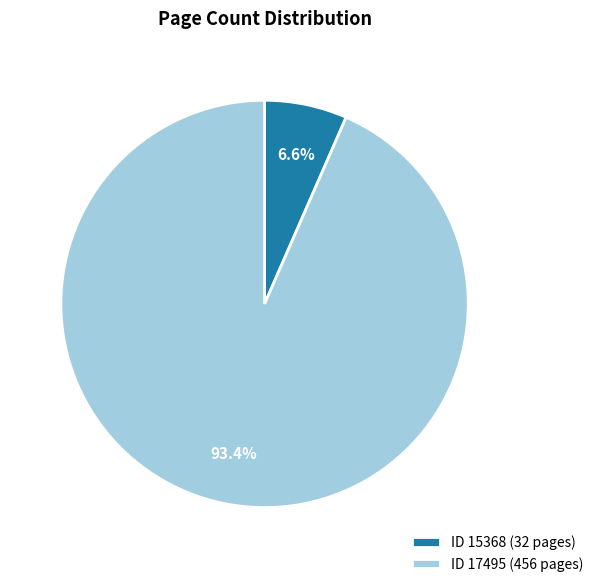

To the nearest percent, what is the difference between the largest and smallest slice percentages?

87%